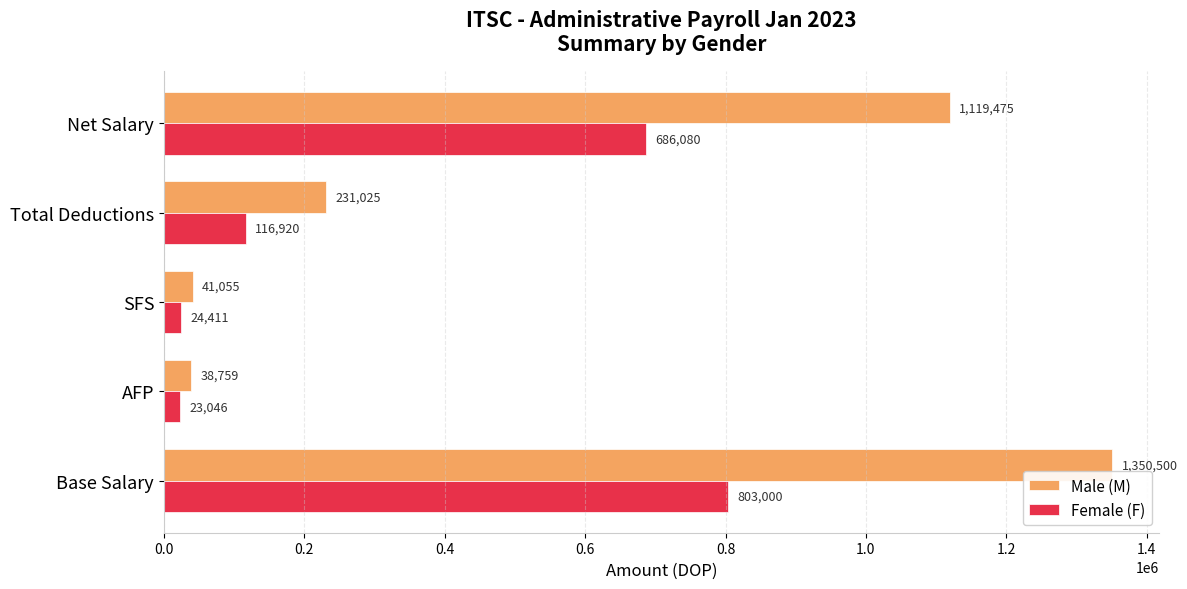

What are all the series names shown in the legend?

Male (M), Female (F)